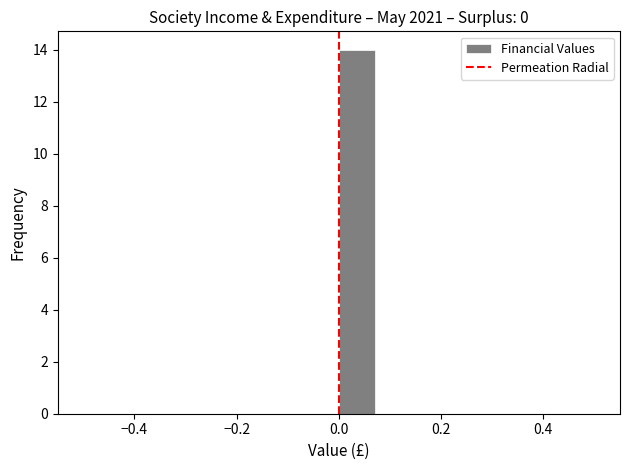

Read against the x-axis, roughly where is the centre of the tallest bar?

0.04